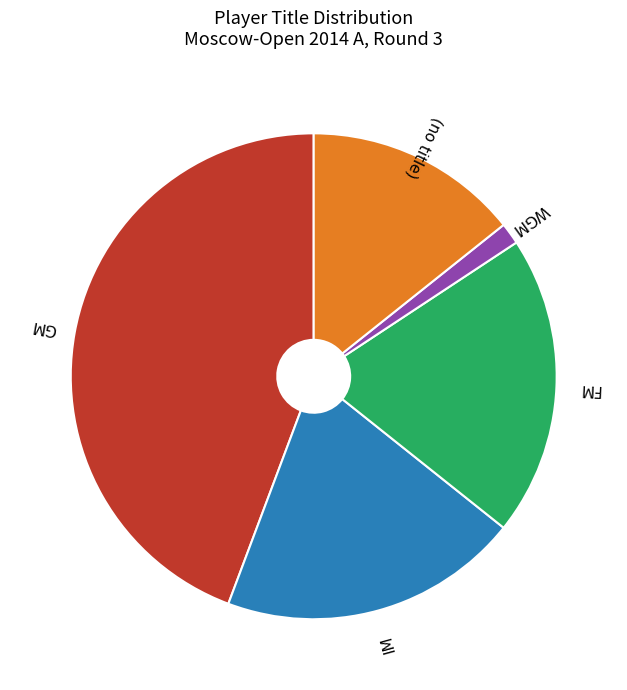

Between GM and IM, which is larger?

GM